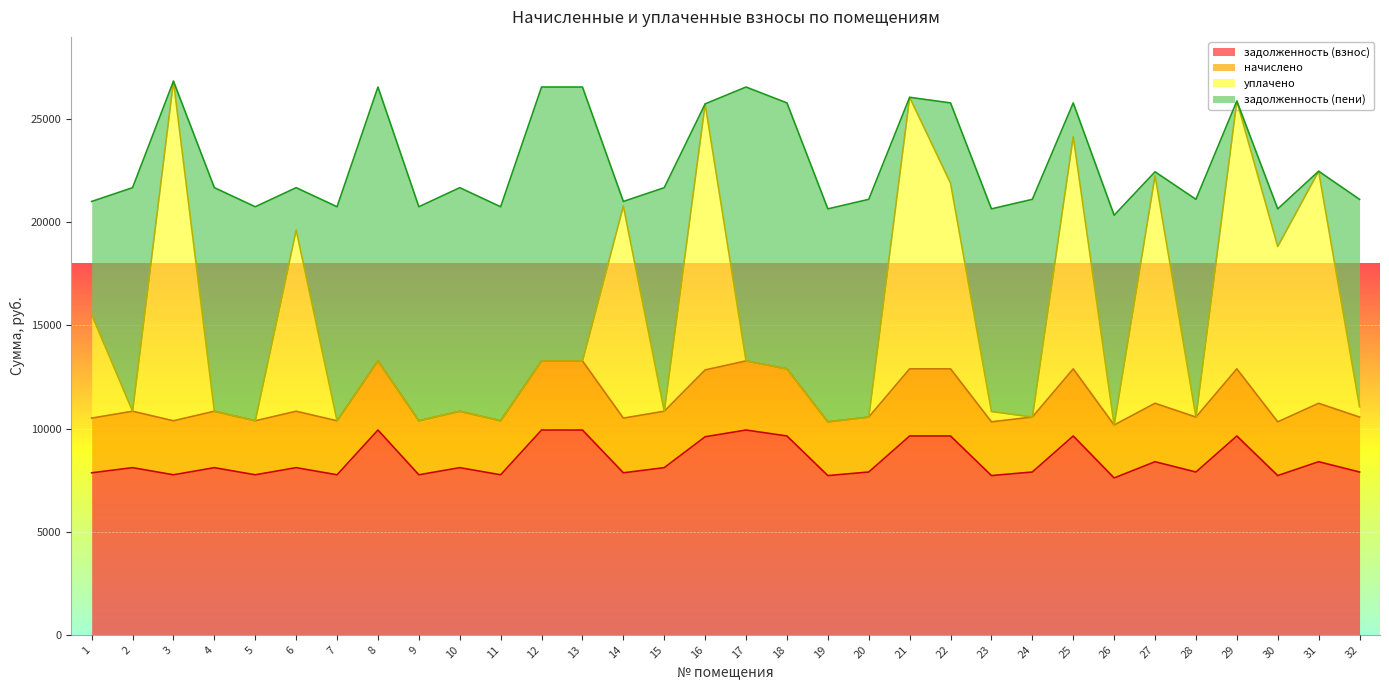

What is the highest value of the задолженность (взнос) series?

9926.4